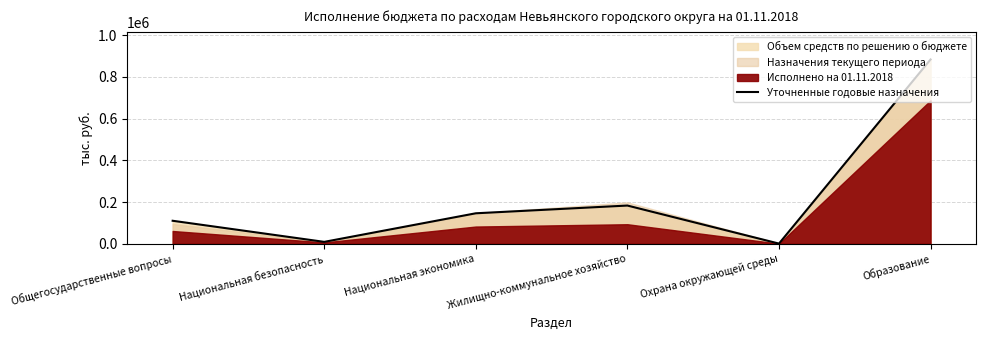

What is the value of the 5th point from the left?

970.5